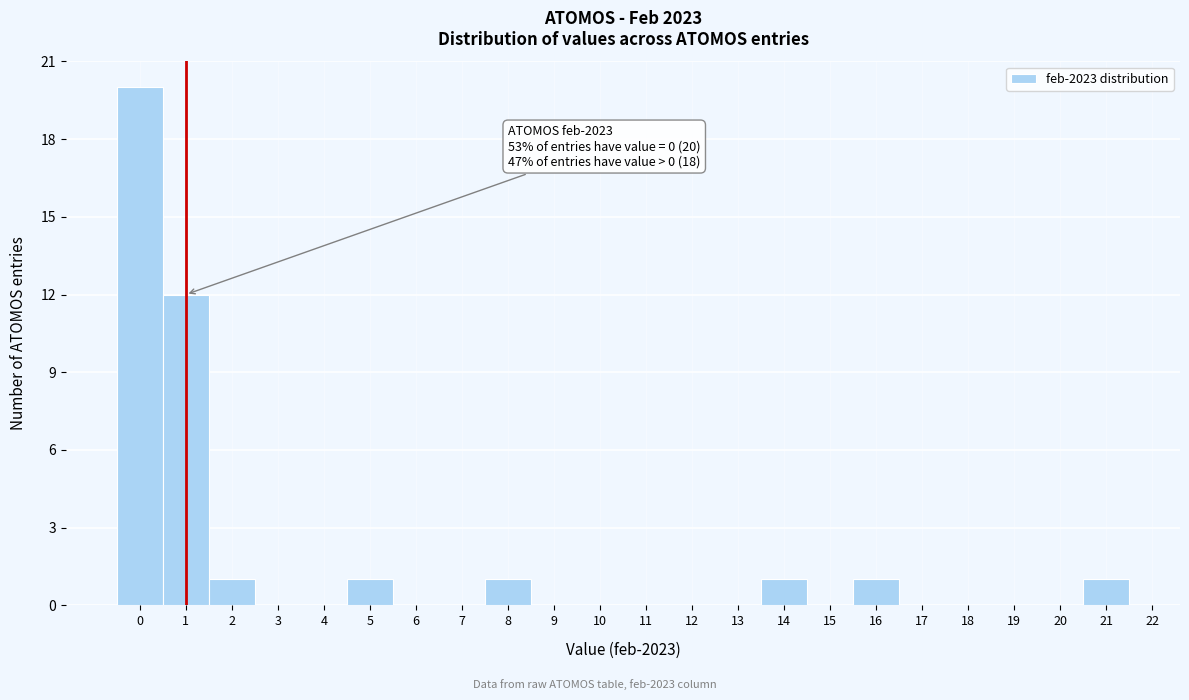

Over which range of the x-axis is the bar tallest?

-0.5 to 0.5